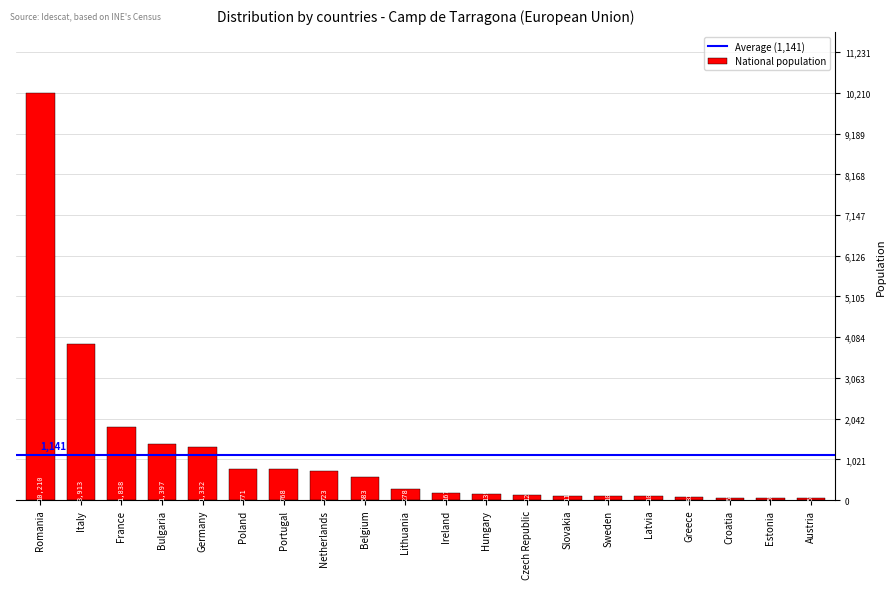

Count the number of categories in the chart.

20